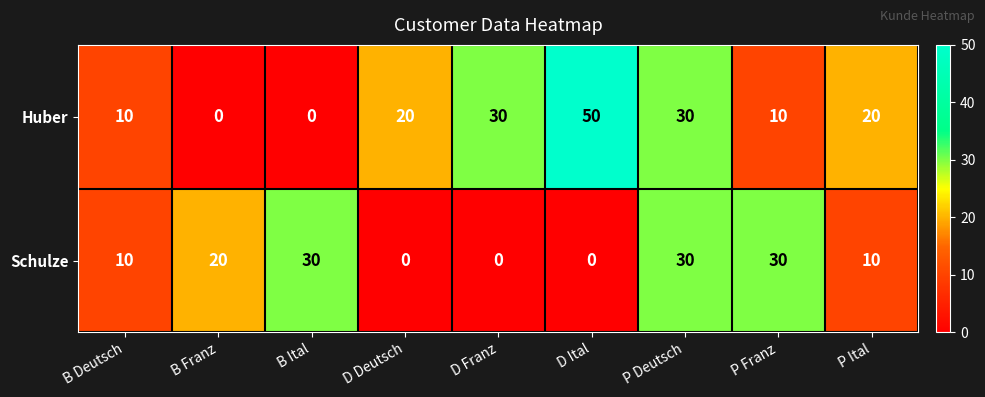

How many values in Schulze are above zero?

6